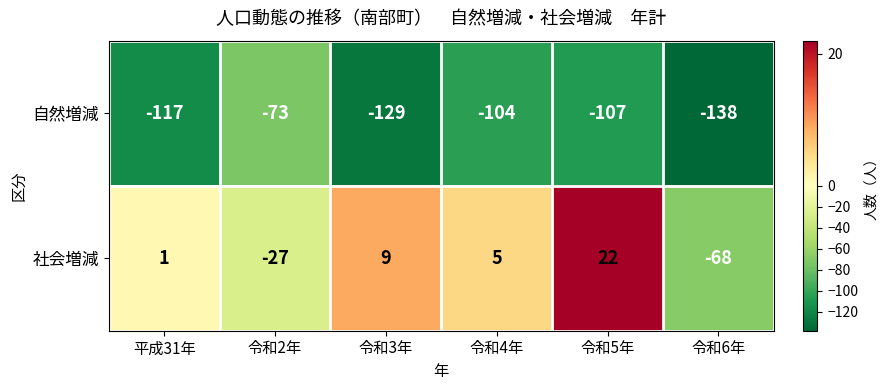

List the series in order of their overall mean, lowest first.

自然増減, 社会増減